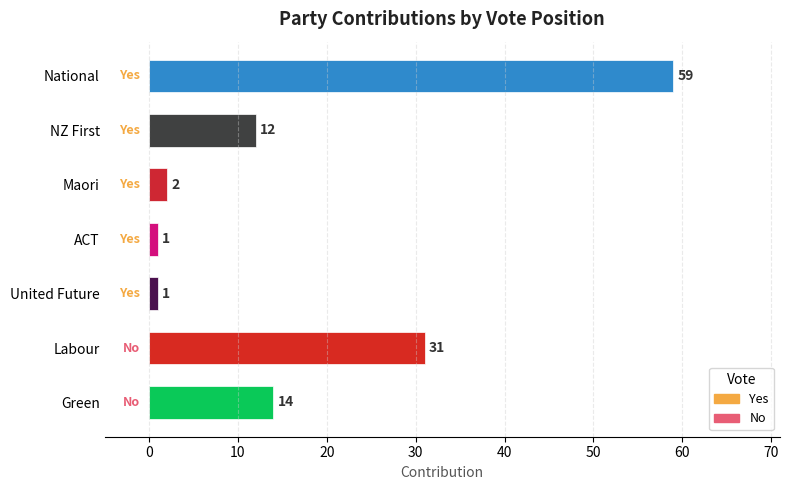

The value at United Future is 1. True or false?

True